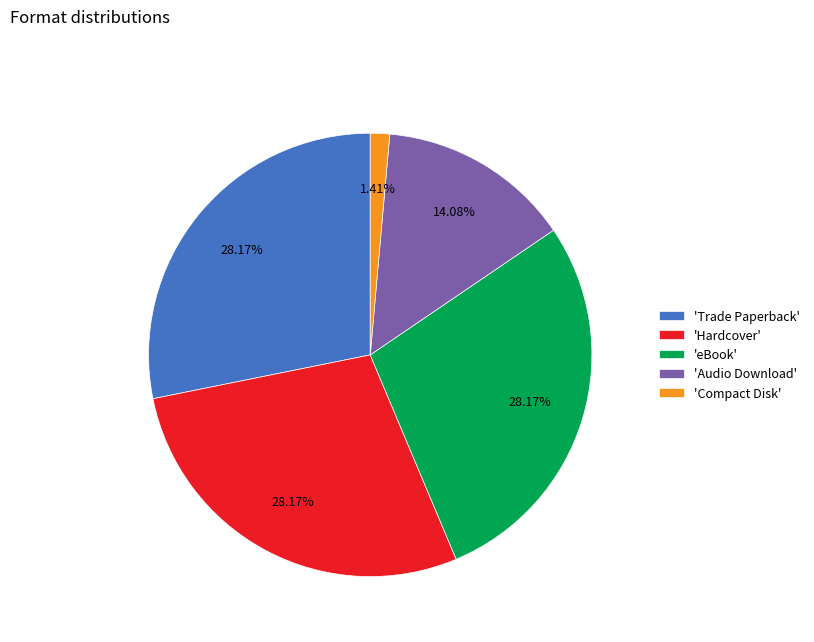

Which slice is the smallest?

'Compact Disk'